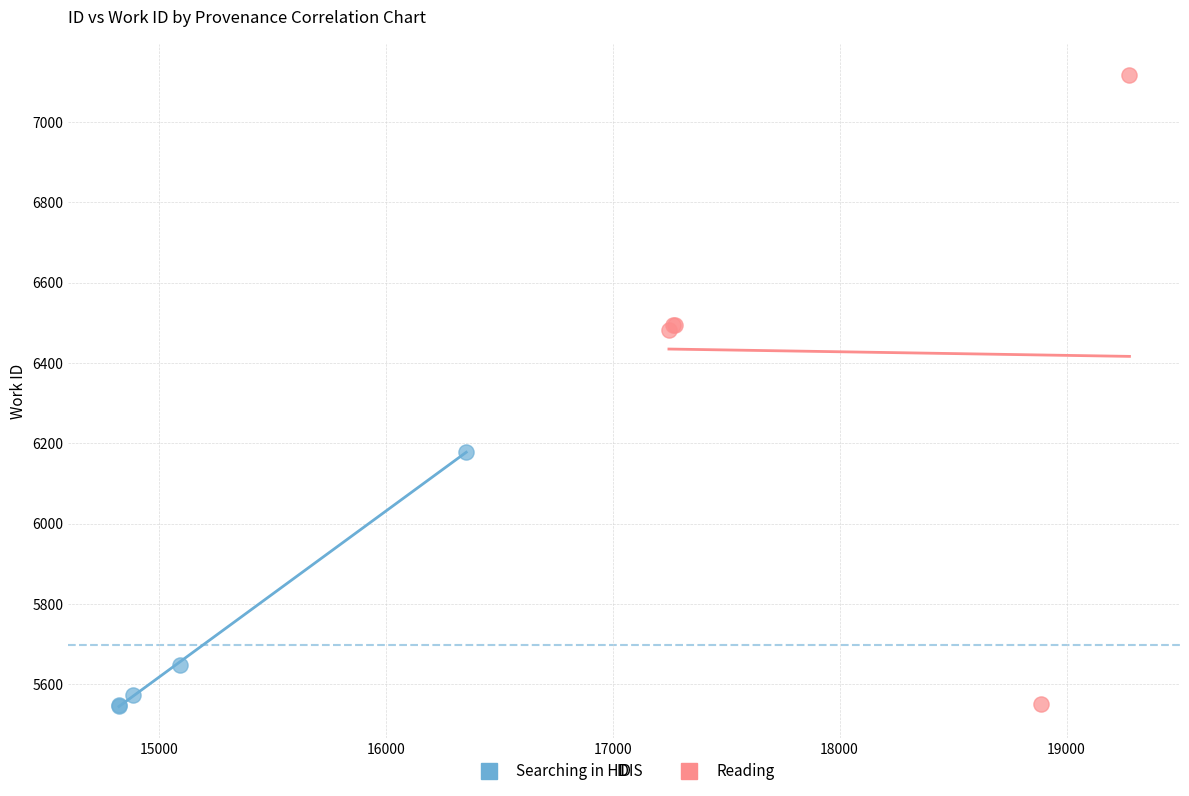

Which series reaches the maximum Y coordinate?

Reading